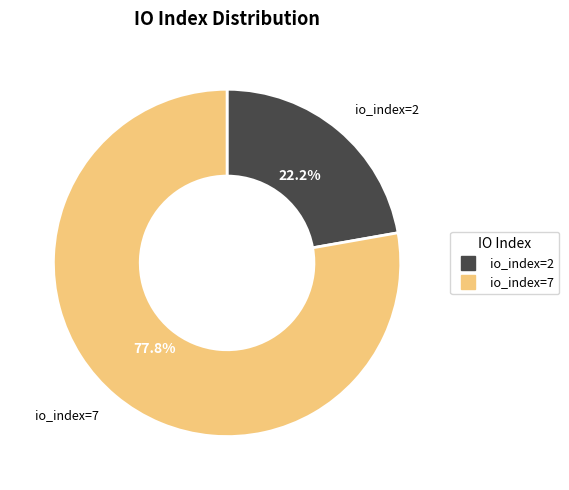

Is it true that io_index=2 is 22% of the pie?

True